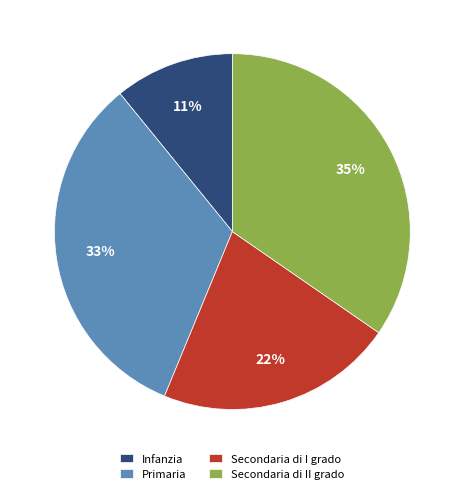

What is the smallest slice in the pie chart?

Infanzia